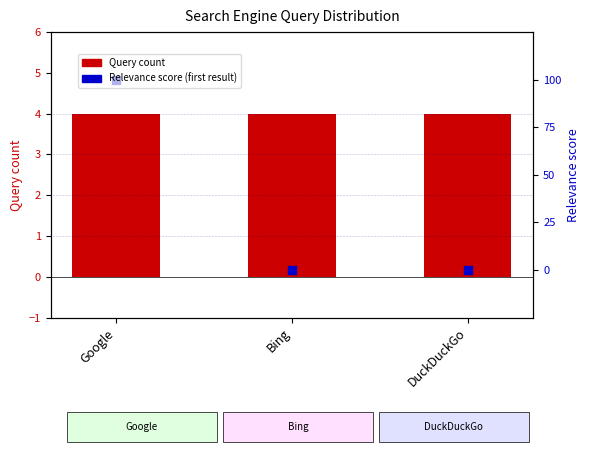

Which series has the widest spread of Y values?

Relevance score (first result)